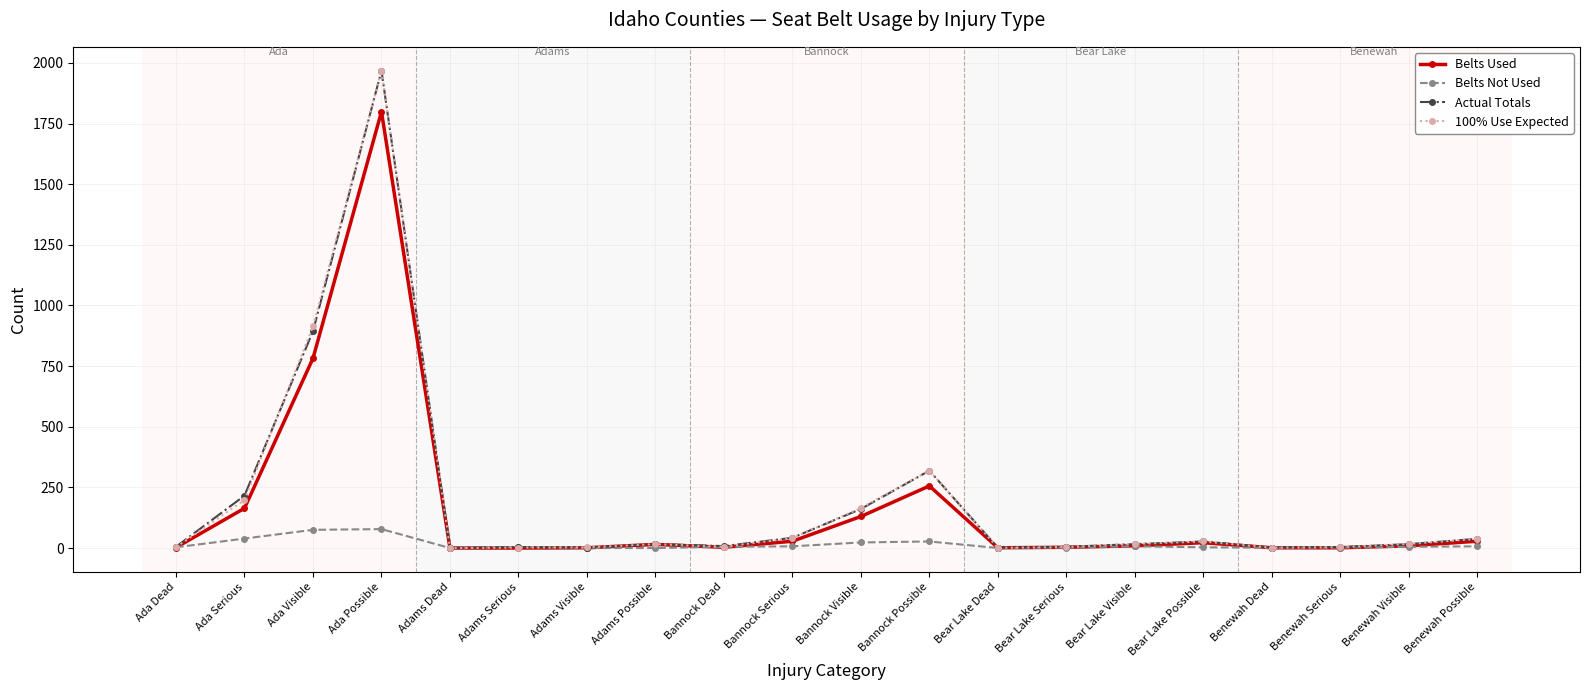

What are all the series names shown in the legend?

Belts Used, Belts Not Used, Actual Totals, 100% Use Expected